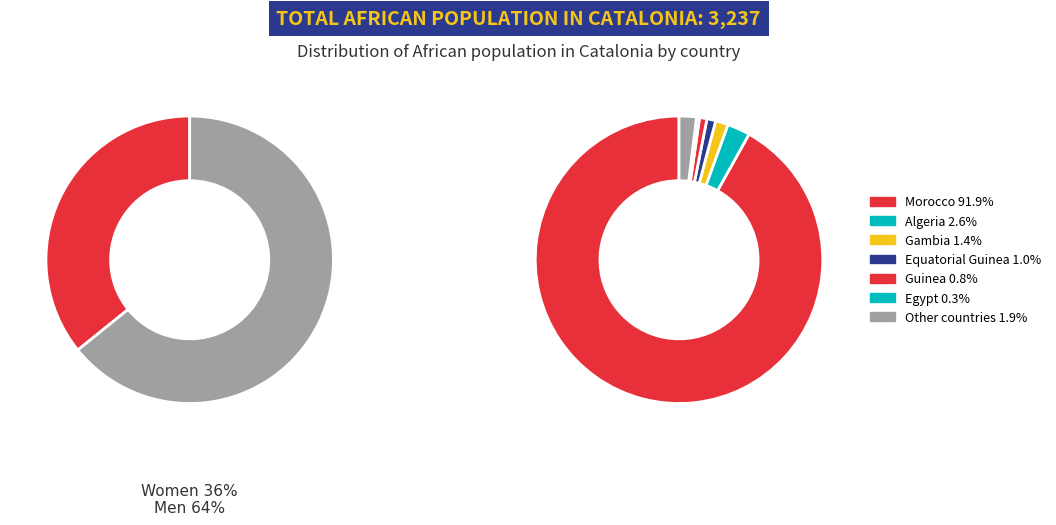

To the nearest percent, what is the difference between the largest and smallest slice percentages?

92%